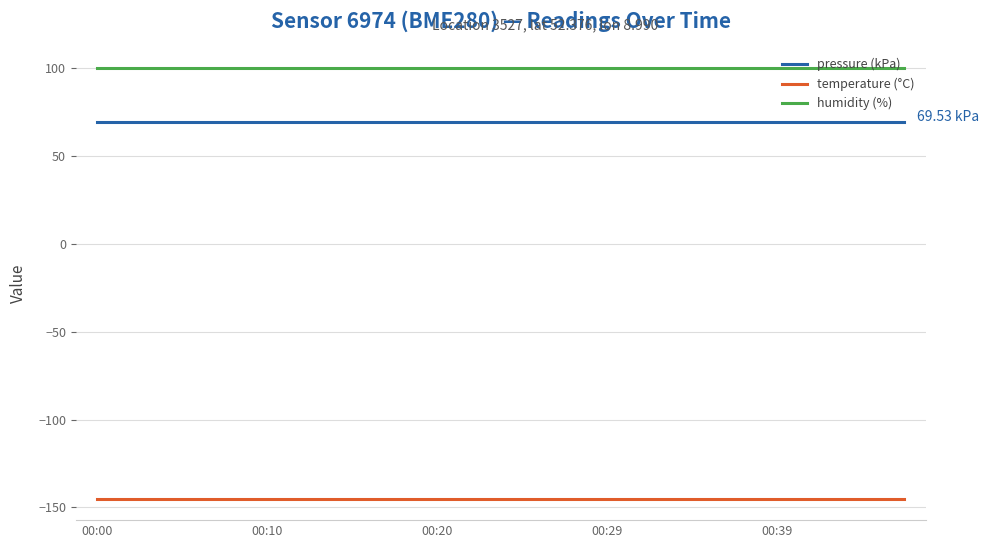

What is the average value of the pressure (kPa) series?

69.5